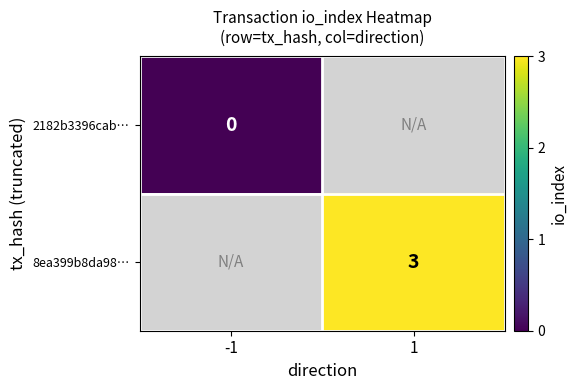

The 8ea399b8da98… series shows 3 at 1. True or false?

True